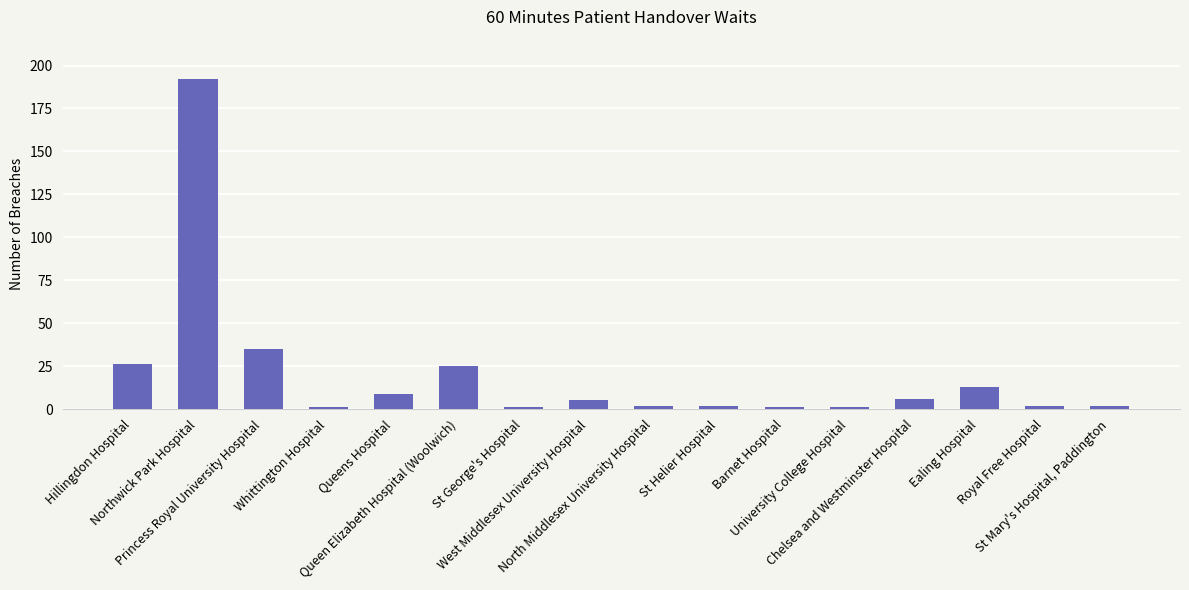

Reading right to left, transcribe all the data shown in this chart.

St Mary's Hospital, Paddington=2	Royal Free Hospital=2	Ealing Hospital=13	Chelsea and Westminster Hospital=6	University College Hospital=1	Barnet Hospital=1	St Helier Hospital=2	North Middlesex University Hospital=2	West Middlesex University Hospital=5	St George's Hospital=1	Queen Elizabeth Hospital (Woolwich)=25	Queens Hospital=9	Whittington Hospital=1	Princess Royal University Hospital=35	Northwick Park Hospital=192	Hillingdon Hospital=26